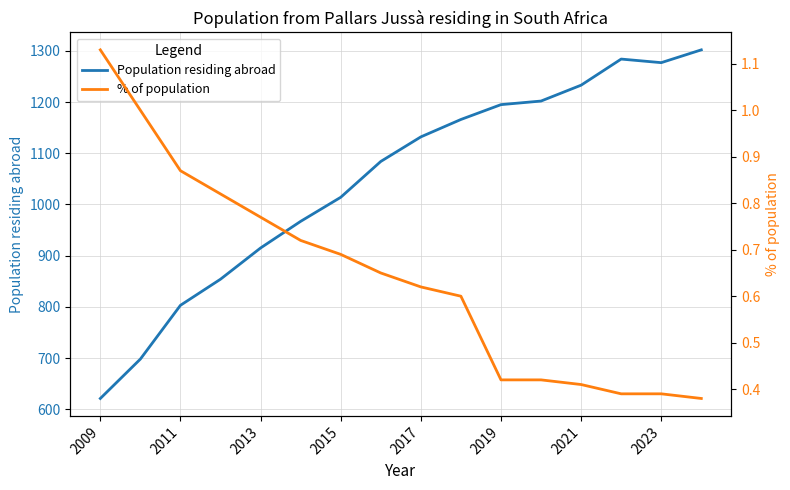

What is the difference between the maximum and minimum values in the % of population series?

0.7